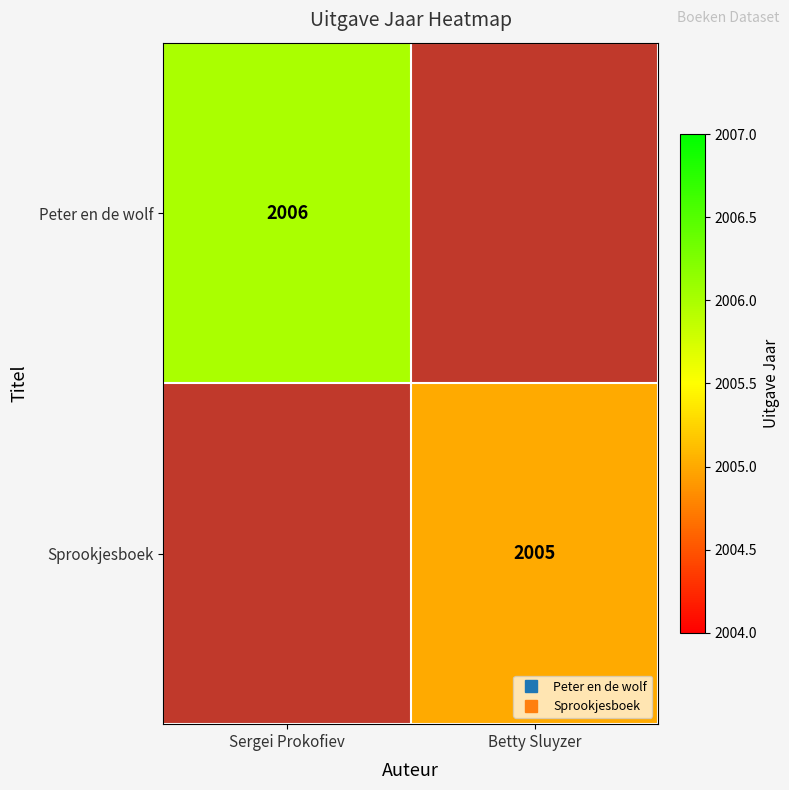

At how many categories does at least one series exceed 583?

2